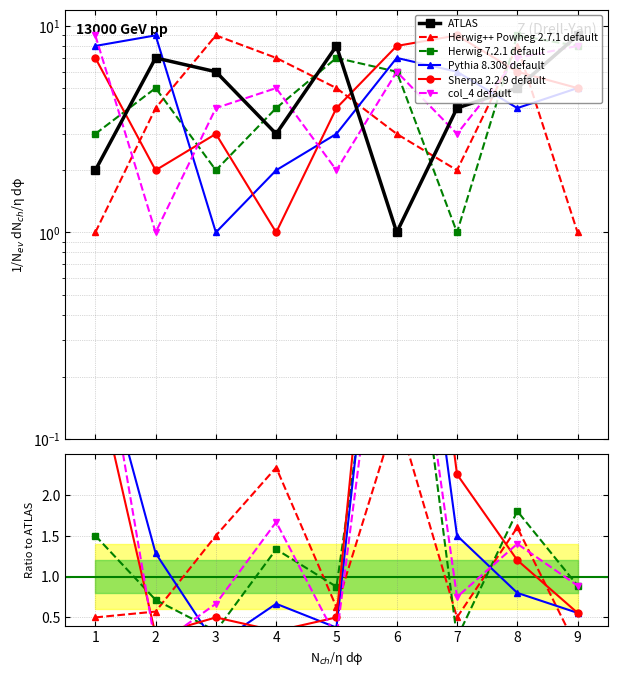

Is this an area chart (filled region under the line)?

No